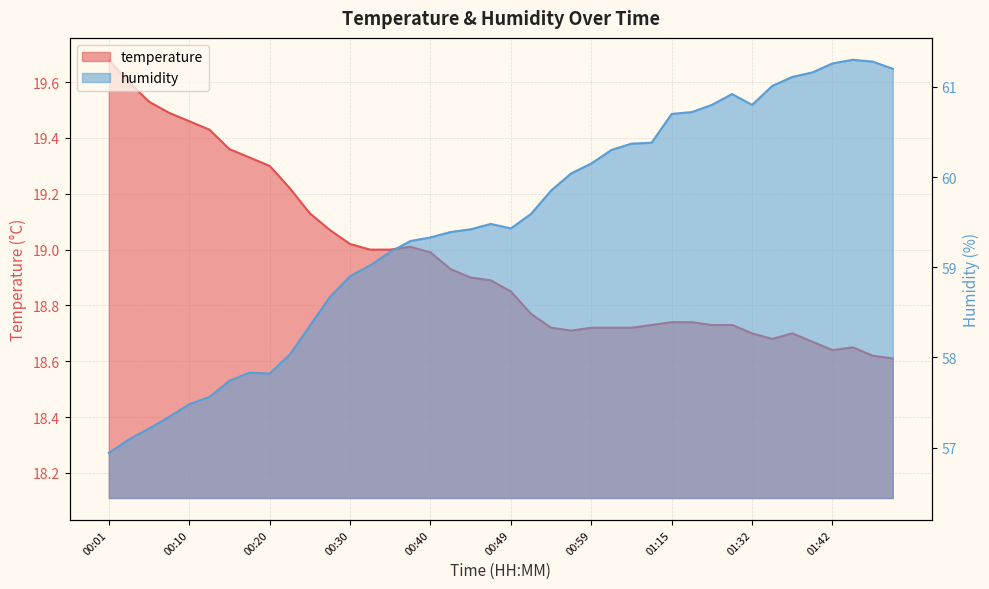

How many lines are shown in the chart?

2